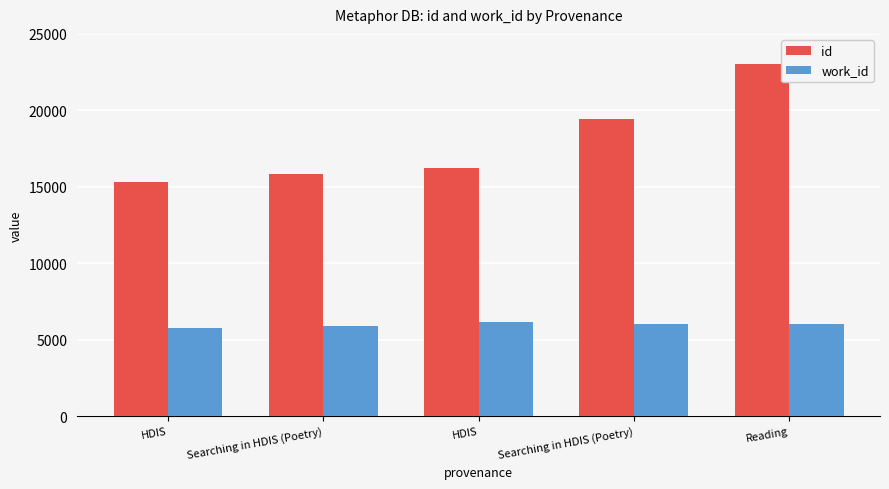

Is it true that id equals 6339 at Searching in HDIS (Poetry)?

False